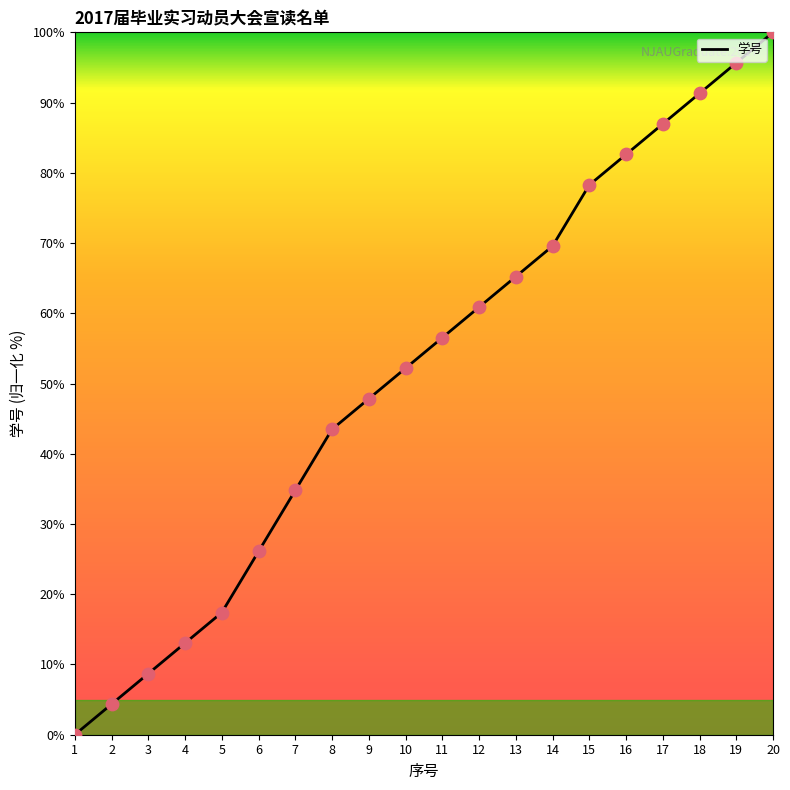

Between 9 and 1, which is larger?

9